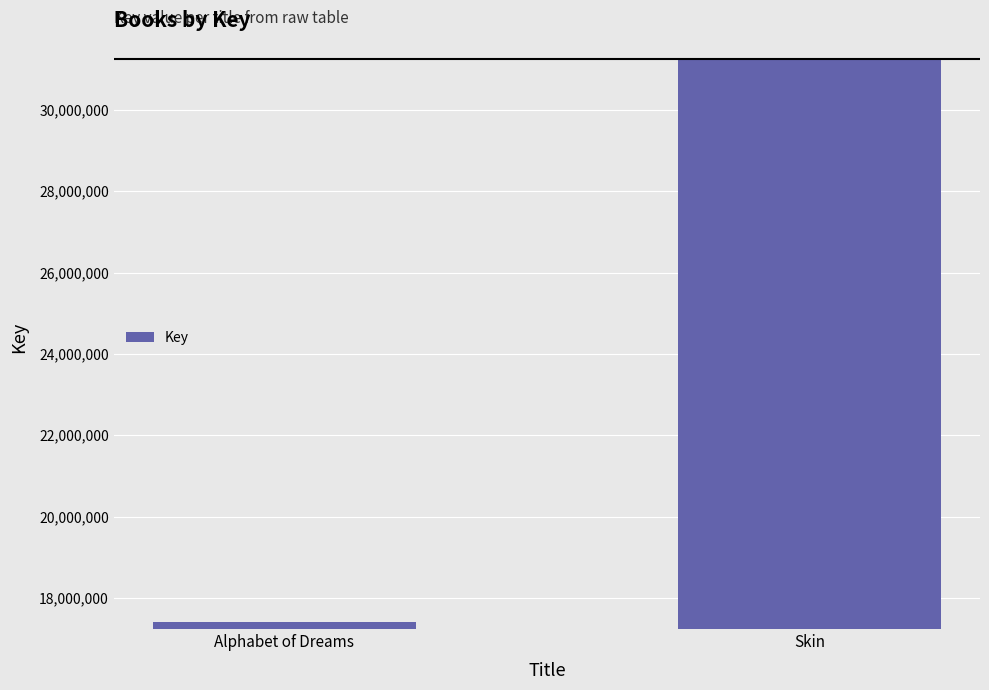

What position from the left is Skin?

2